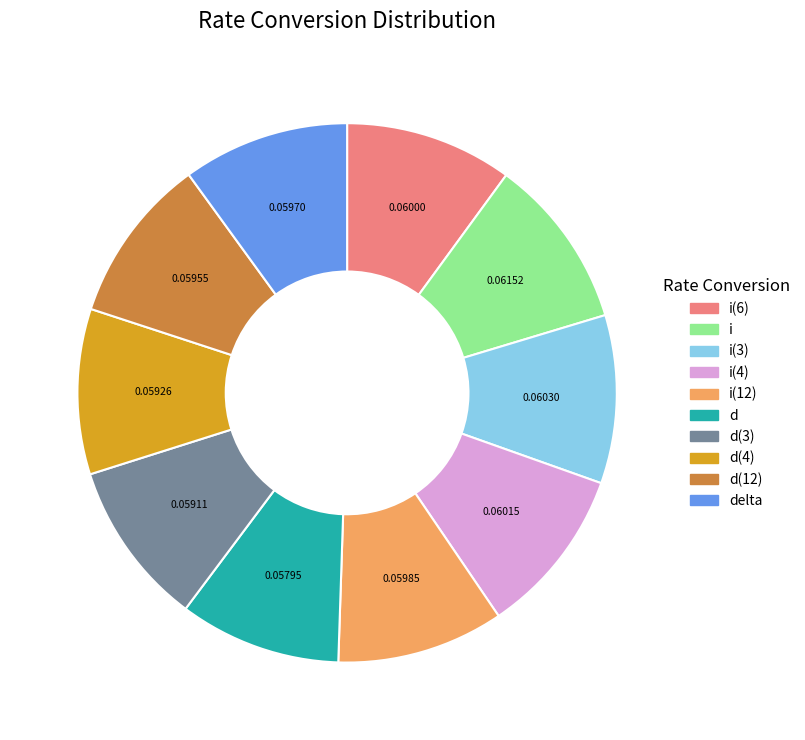

Does any single category account for the majority?

No